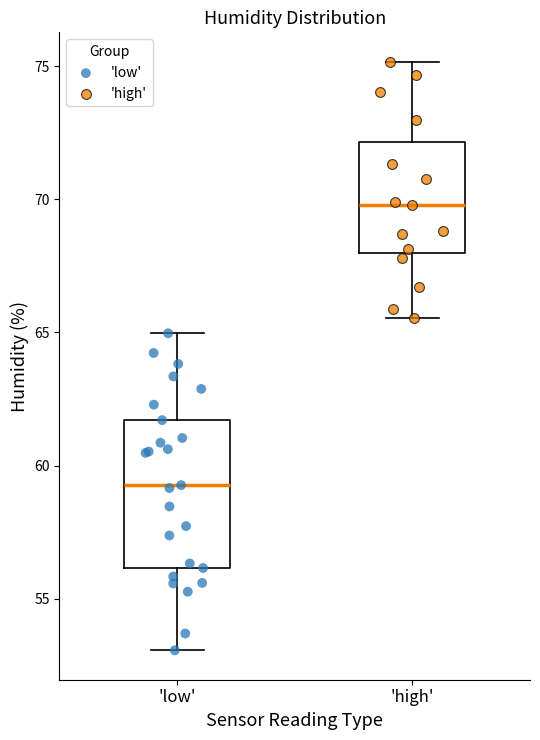

Reading left to right, read every box against the y-axis: the position of its median line, the range the box covers, and the ends of its whiskers. The values are not printed on the chart, so give them approximately, as read against the axis.

'low': median 59.5, box 56.0 to 61.5, whiskers 53.0 to 65.0
'high': median 70.0, box 68.0 to 72.0, whiskers 65.5 to 75.0